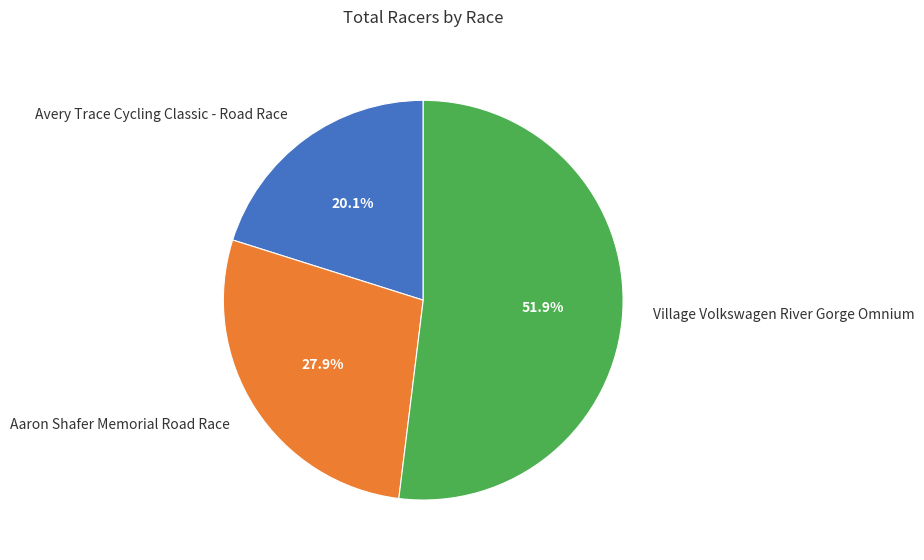

To the nearest percent, what is the combined percentage of Avery Trace Cycling Classic - Road Race and Village Volkswagen River Gorge Omnium?

72%